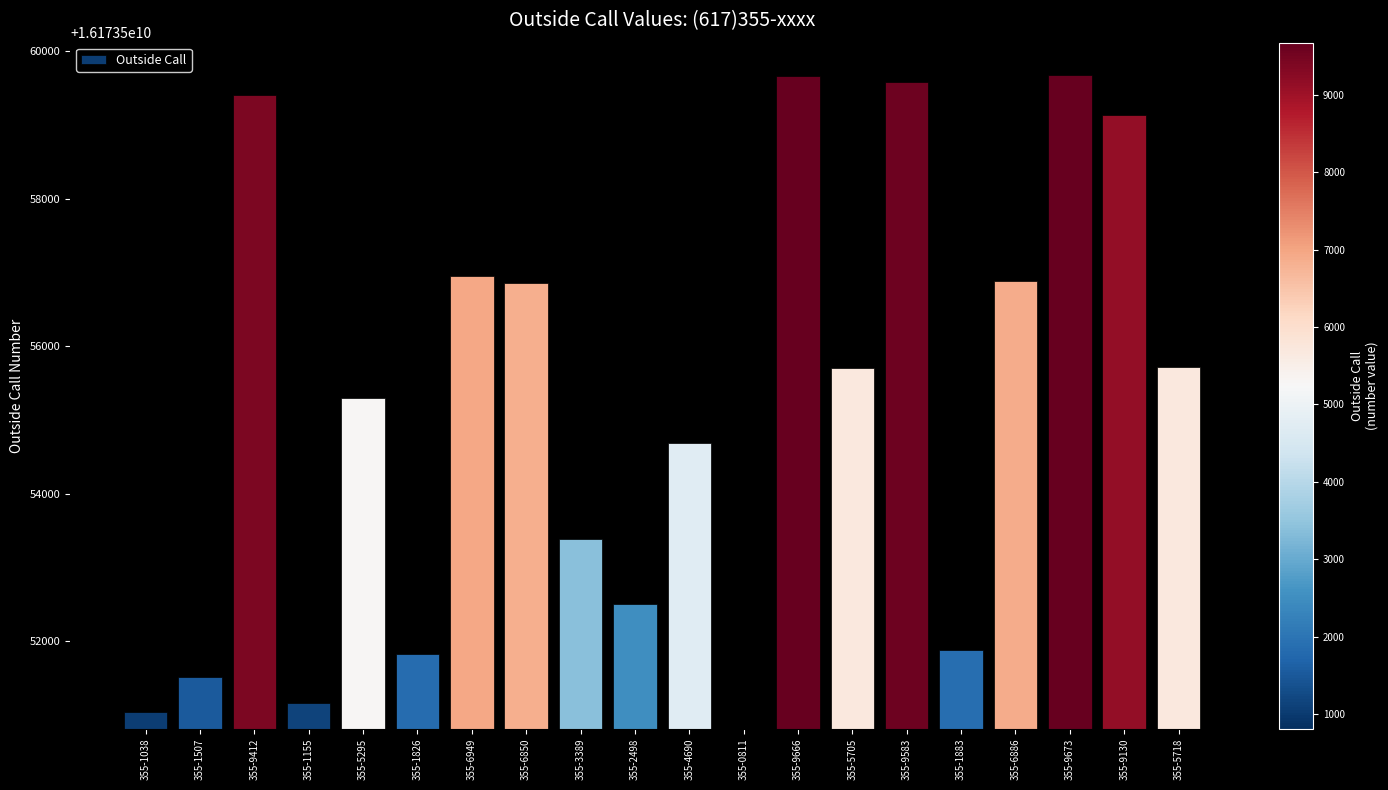

Rank the categories by value from highest to lowest.

355-9673, 355-9666, 355-9583, 355-9412, 355-9130, 355-6949, 355-6886, 355-6850, 355-5718, 355-5705, 355-5295, 355-4690, 355-3389, 355-2498, 355-1883, 355-1826, 355-1507, 355-1155, 355-1038, 355-0811